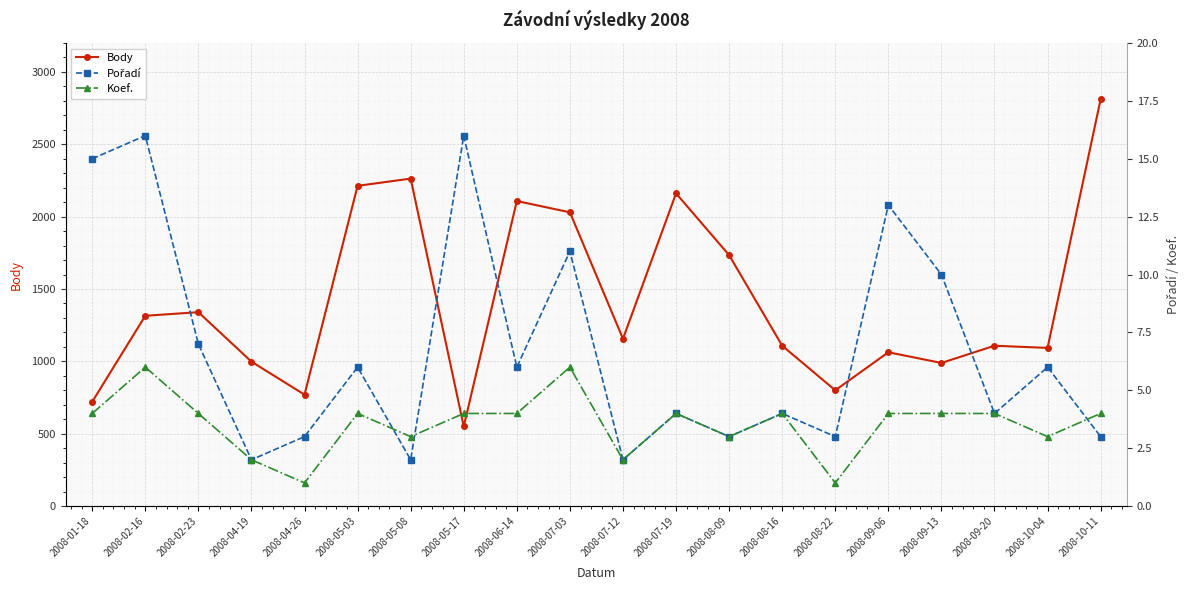

Reading left to right, list all the values displayed in this chart.

Body: 2008-01-18=721	2008-02-16=1315	2008-02-23=1340	2008-04-19=998	2008-04-26=770	2008-05-03=2213	2008-05-08=2263	2008-05-17=550	2008-06-14=2108	2008-07-03=2030	2008-07-12=1156	2008-07-19=2161	2008-08-09=1734	2008-08-16=1108	2008-08-22=800	2008-09-06=1063	2008-09-13=989	2008-09-20=1108	2008-10-04=1093	2008-10-11=2812
Pořadí: 2008-01-18=15	2008-02-16=16	2008-02-23=7	2008-04-19=2	2008-04-26=3	2008-05-03=6	2008-05-08=2	2008-05-17=16	2008-06-14=6	2008-07-03=11	2008-07-12=2	2008-07-19=4	2008-08-09=3	2008-08-16=4	2008-08-22=3	2008-09-06=13	2008-09-13=10	2008-09-20=4	2008-10-04=6	2008-10-11=3
Koef.: 2008-01-18=4	2008-02-16=6	2008-02-23=4	2008-04-19=2	2008-04-26=1	2008-05-03=4	2008-05-08=3	2008-05-17=4	2008-06-14=4	2008-07-03=6	2008-07-12=2	2008-07-19=4	2008-08-09=3	2008-08-16=4	2008-08-22=1	2008-09-06=4	2008-09-13=4	2008-09-20=4	2008-10-04=3	2008-10-11=4